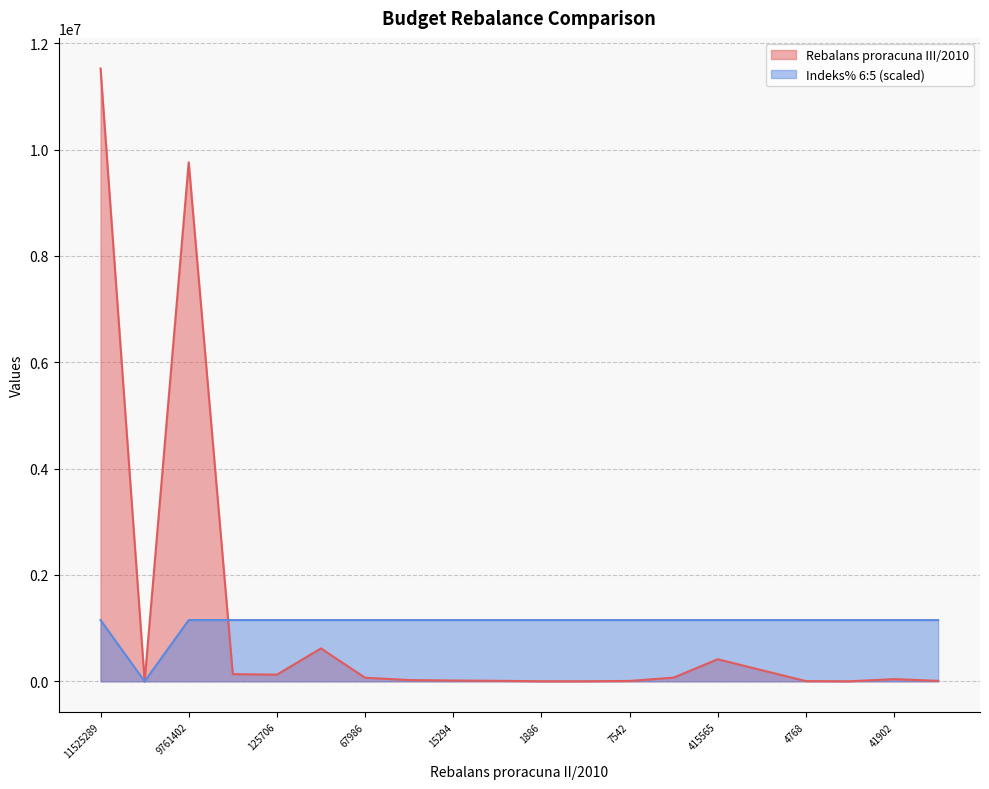

List the series in order of their overall mean, highest first.

Rebalans proracuna III/2010, Indeks% 6:5